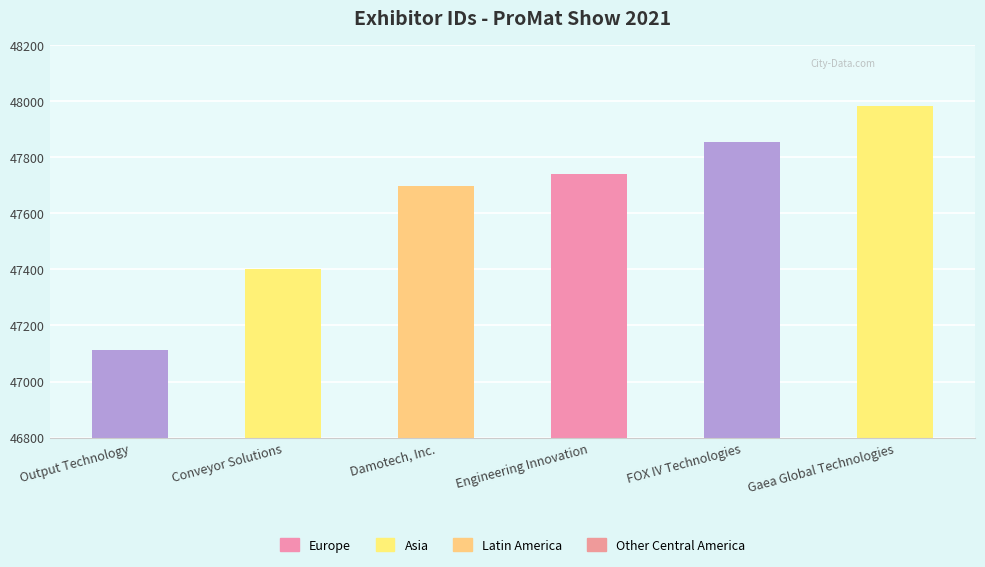

The chart shows a value of 11443 at Damotech, Inc.. True or false?

False